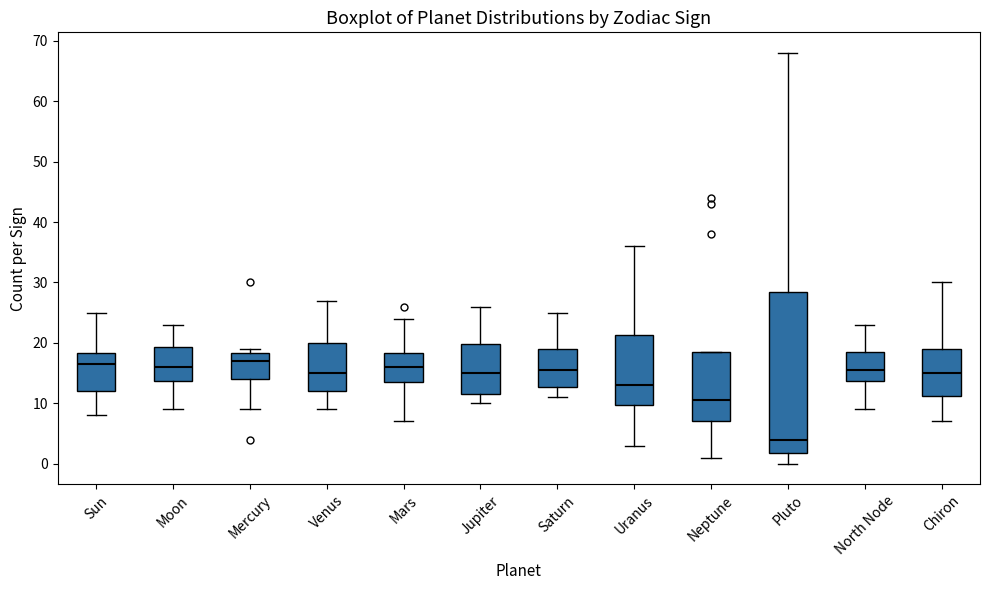

Reading left to right, read every box against the y-axis: the position of its median line, the range the box covers, and the ends of its whiskers. The values are not printed on the chart, so give them approximately, as read against the axis.

Sun: median 17, box 12 to 18, whiskers 8 to 25
Moon: median 16, box 14 to 19, whiskers 9 to 23
Mercury: median 17, box 14 to 18, whiskers 9 to 19
Venus: median 15, box 12 to 20, whiskers 9 to 27
Mars: median 16, box 14 to 18, whiskers 7 to 24
Jupiter: median 15, box 12 to 20, whiskers 10 to 26
Saturn: median 16, box 13 to 19, whiskers 11 to 25
Uranus: median 13, box 10 to 21, whiskers 3 to 36
Neptune: median 11, box 7 to 19, whiskers 1 to 19
Pluto: median 4, box 2 to 29, whiskers 0 to 68
North Node: median 16, box 14 to 19, whiskers 9 to 23
Chiron: median 15, box 11 to 19, whiskers 7 to 30